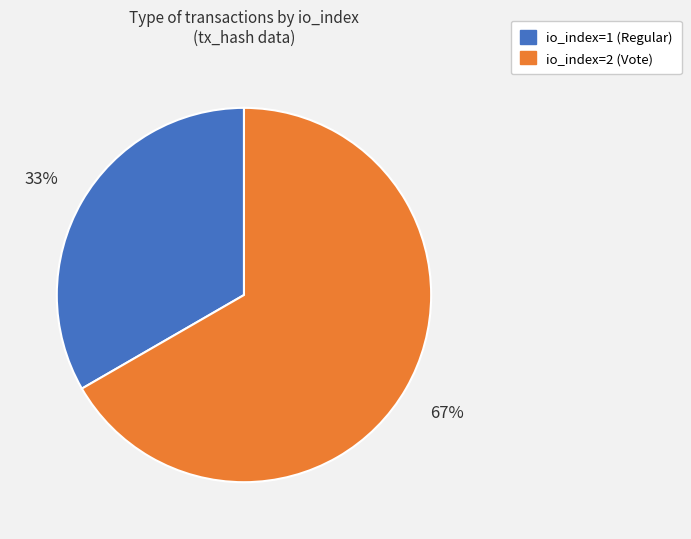

Which category accounts for the majority?

io_index=2 (Vote)